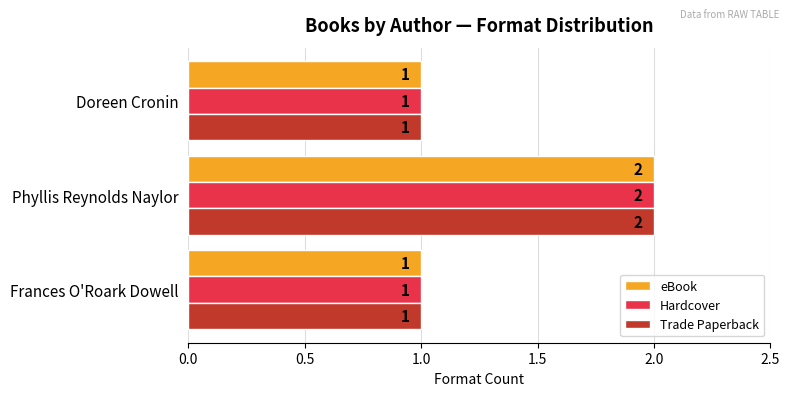

What is the sum of all Hardcover values?

4